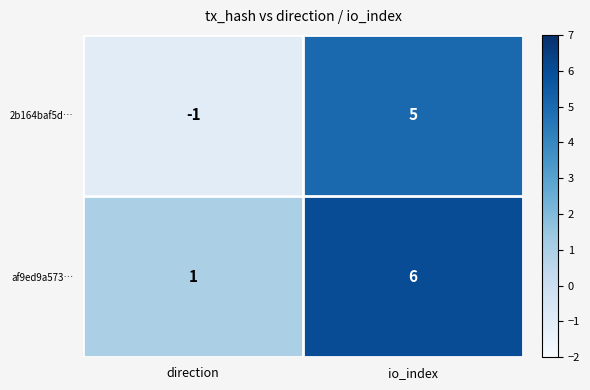

What is the difference between the maximum and minimum values in the af9ed9a573… series?

5